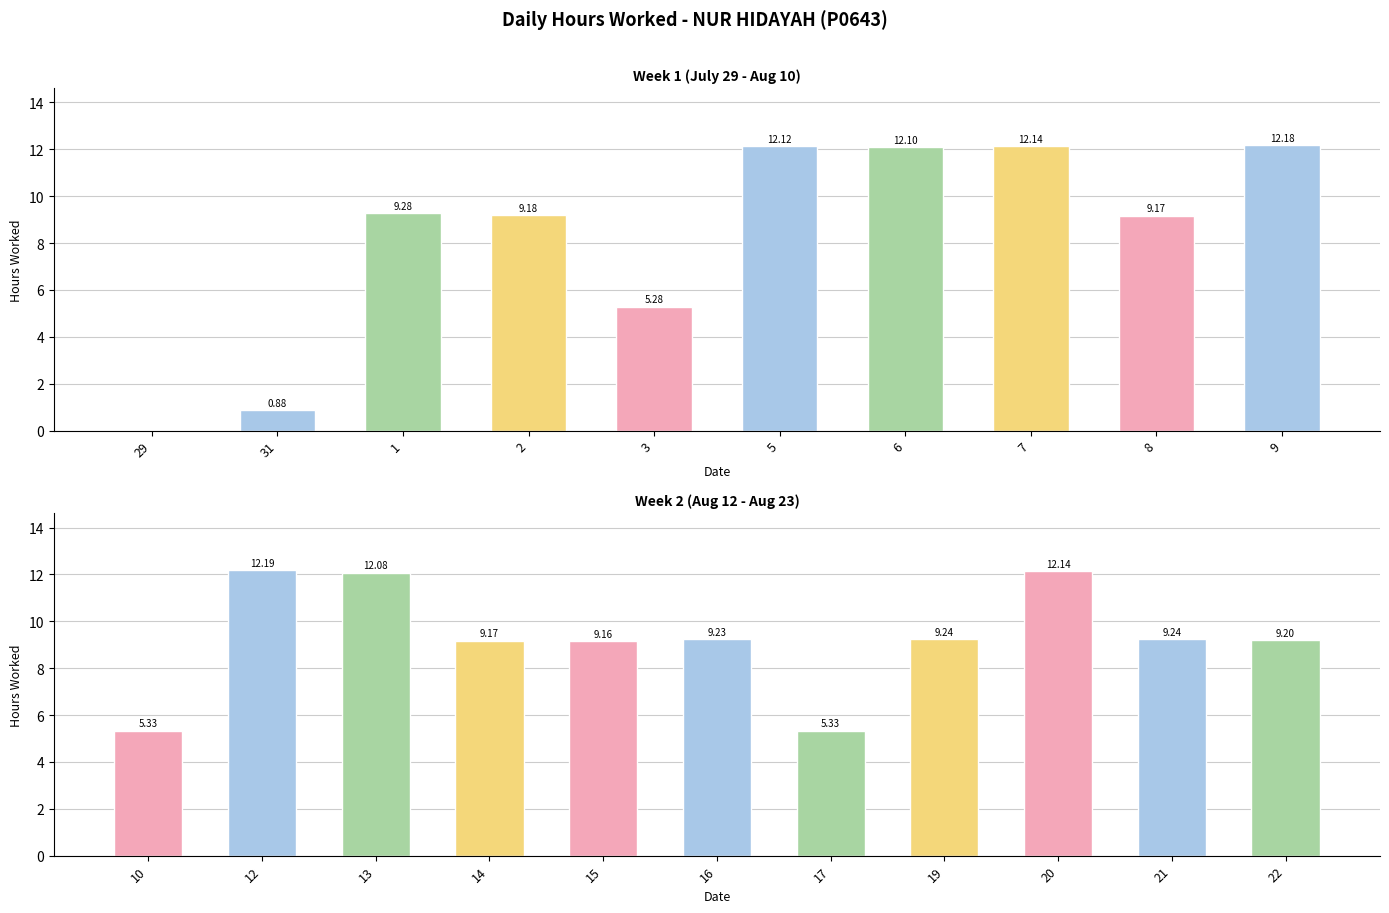

The value at 12 is 20.3. True or false?

False